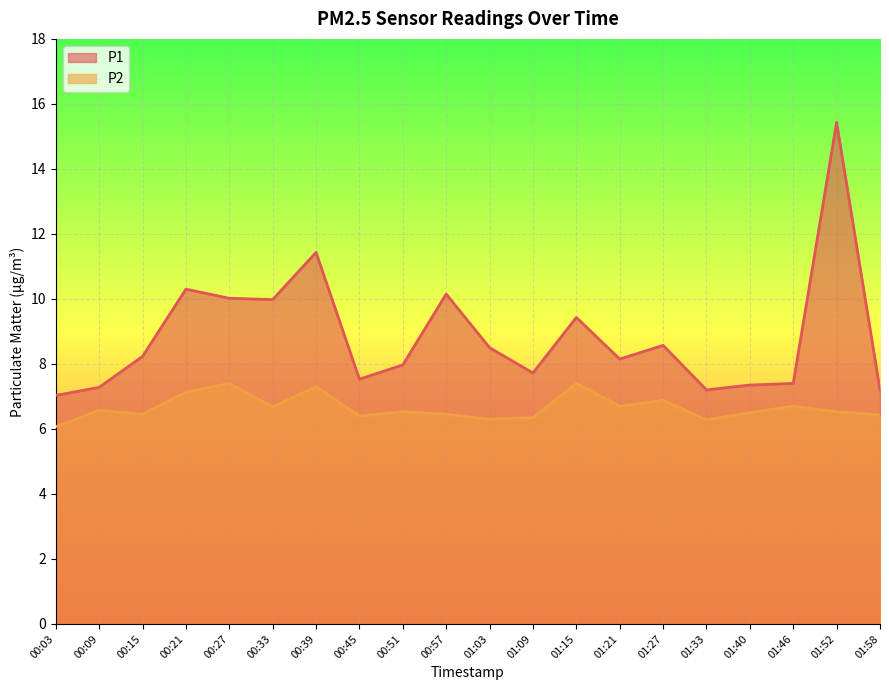

Where is the first local minimum for P2?

00:15